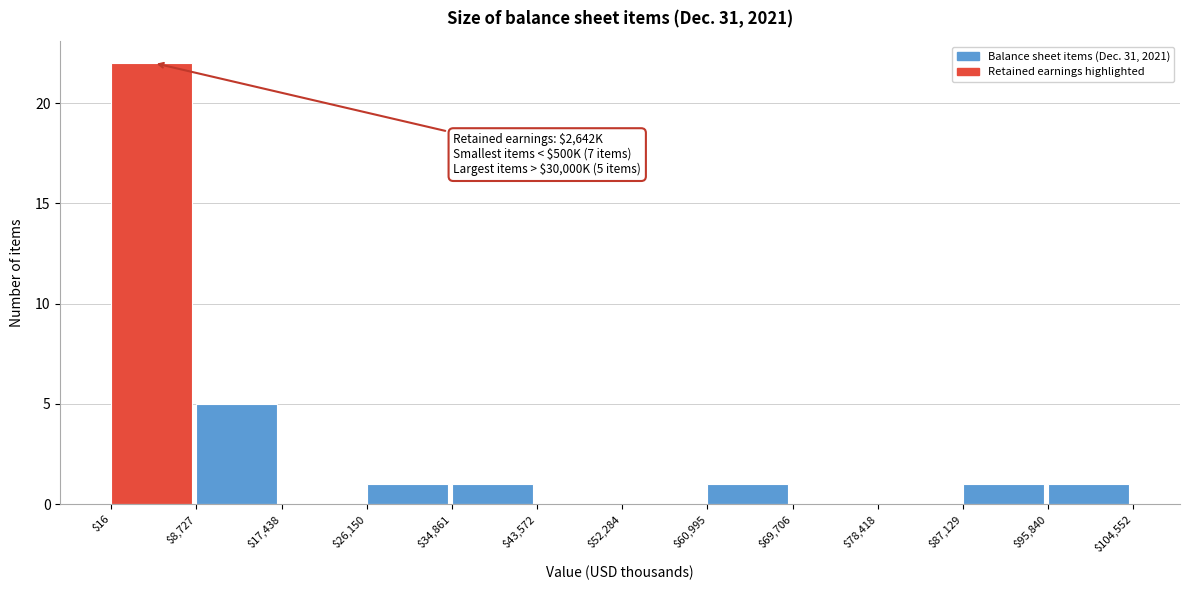

Which range on the x-axis has the tallest bar?

$16 to $8,727